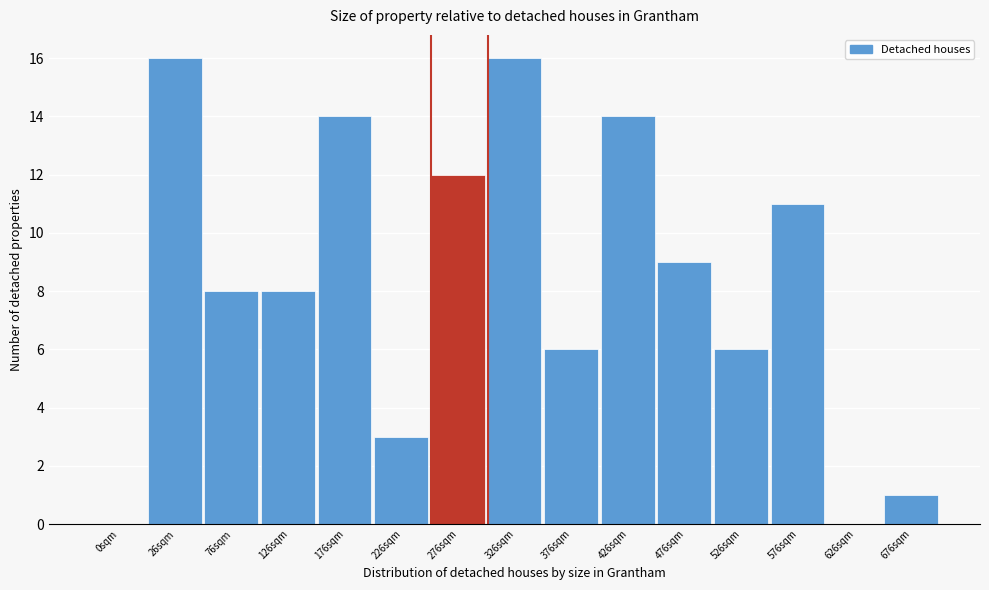

Reading left to right, transcribe all the data shown in this chart.

0sqm=0	26sqm=16	76sqm=8	126sqm=8	176sqm=14	226sqm=3	276sqm=12	326sqm=16	376sqm=6	426sqm=14	476sqm=9	526sqm=6	576sqm=11	626sqm=0	676sqm=1